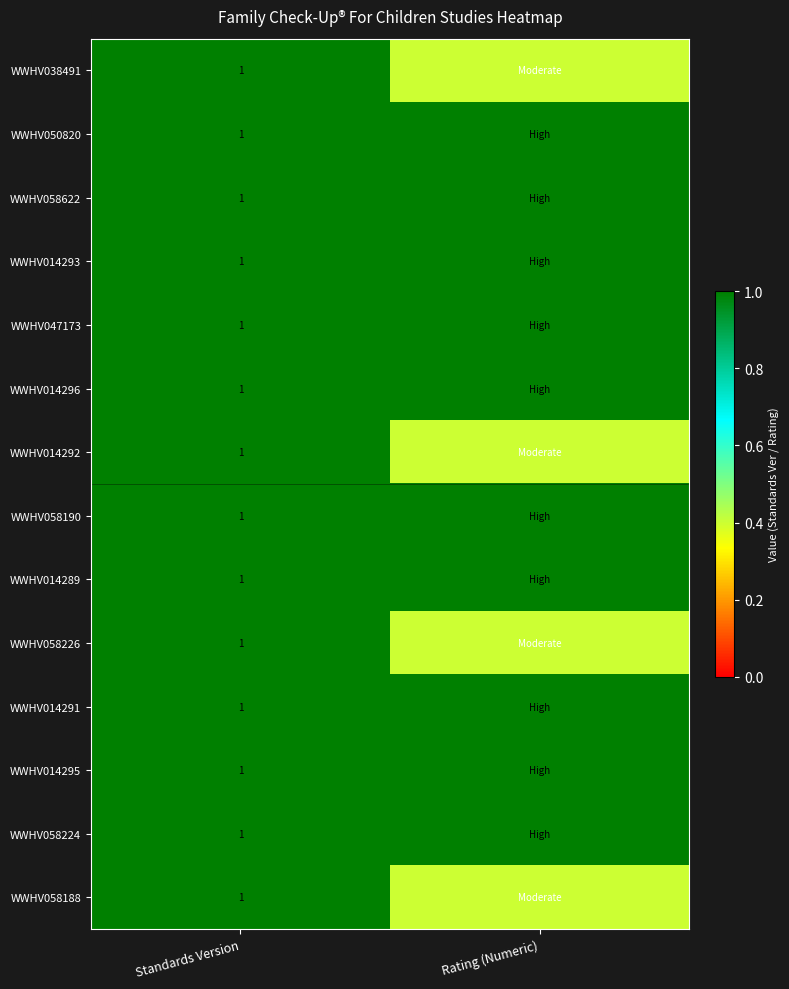

What is the total value across all series at Standards Version?

14.0